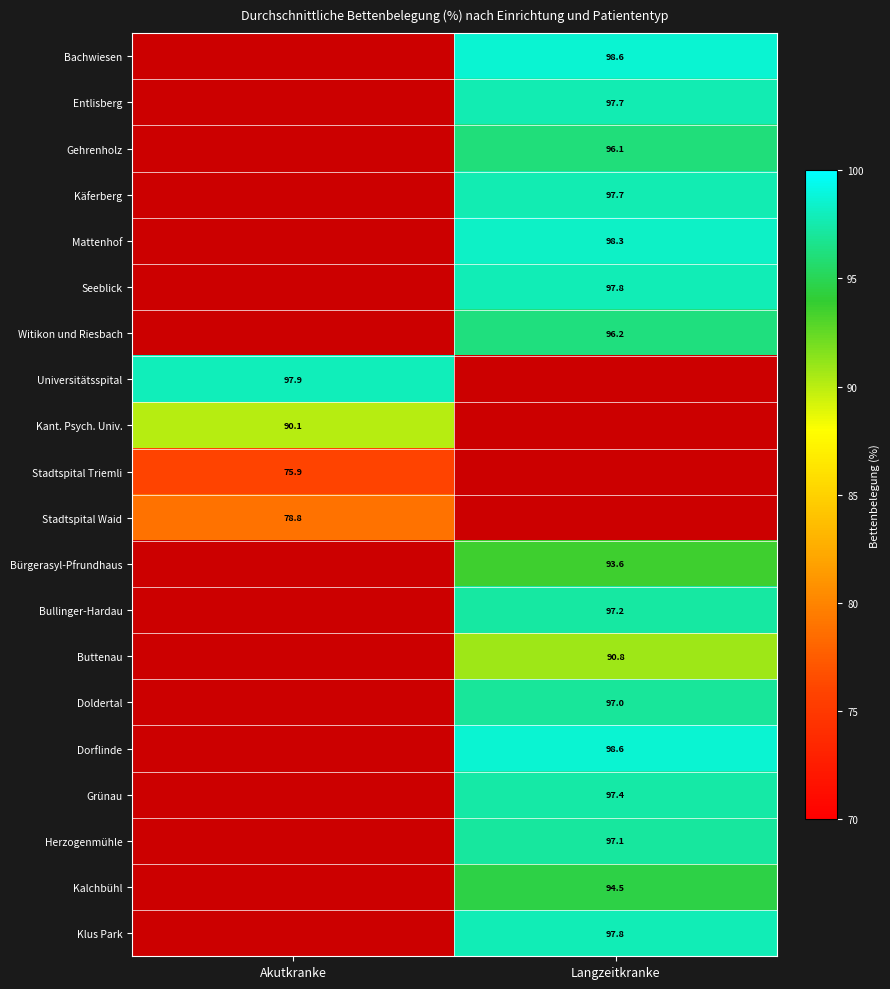

Which category has the lowest value across all series?

Akutkranke